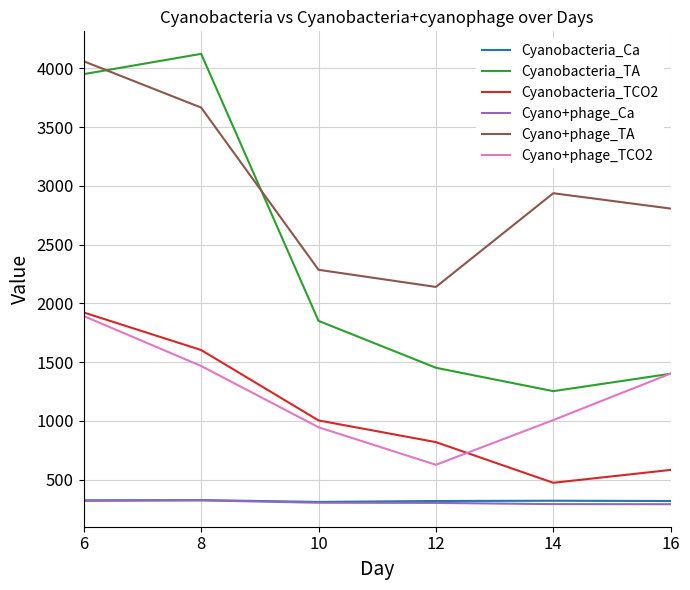

The Cyanobacteria_TCO2 series shows 1922.2 at 6. True or false?

True